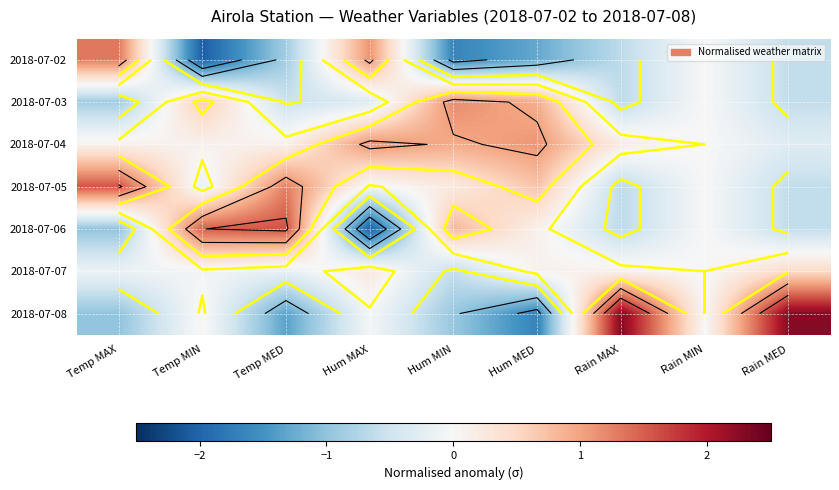

What is the sum of the 2018-07-02 values at Temp MED and Hum MIN?

-2.5